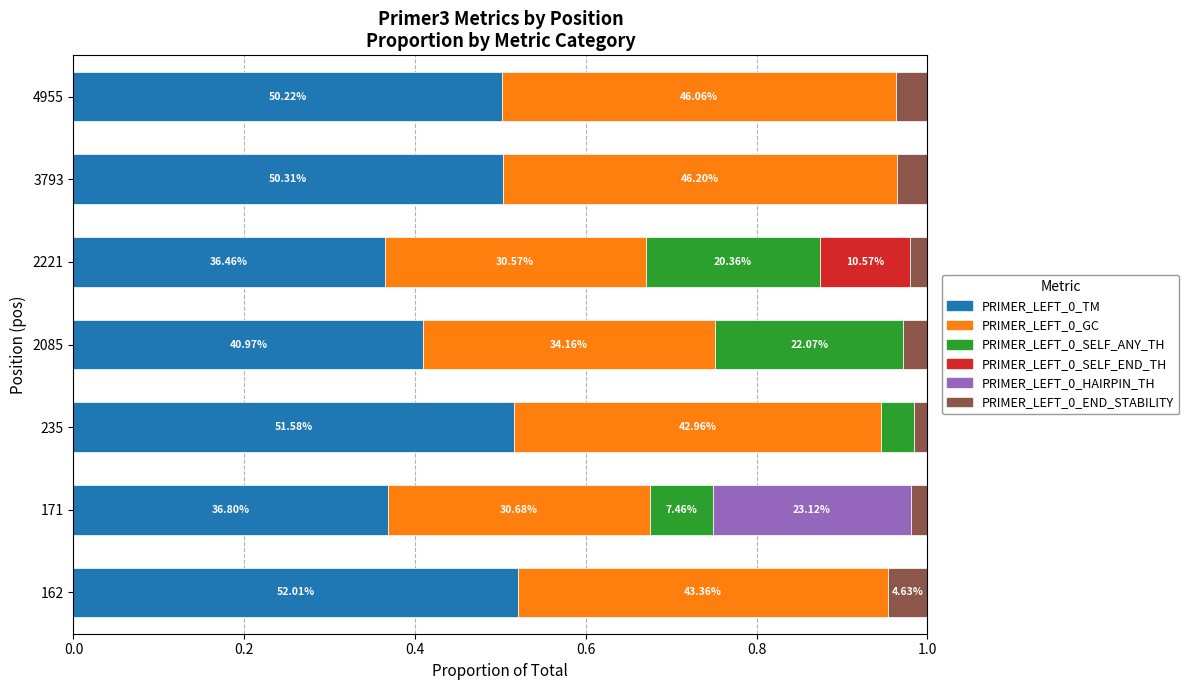

How many distinct data groups are displayed?

6